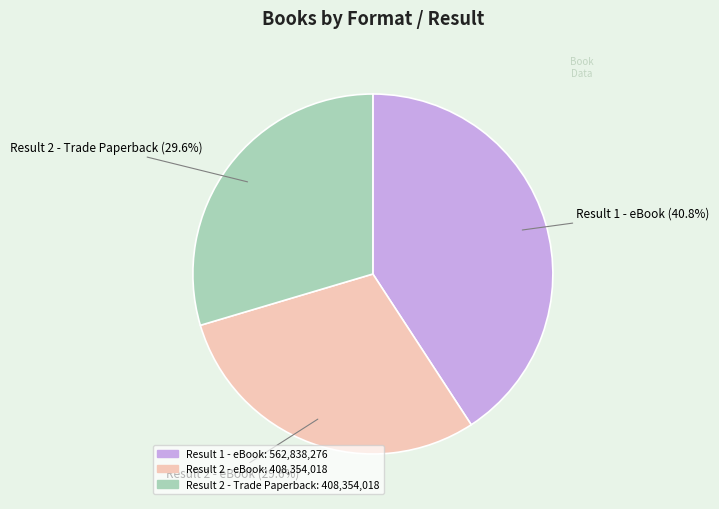

Is there a majority slice in this chart?

No